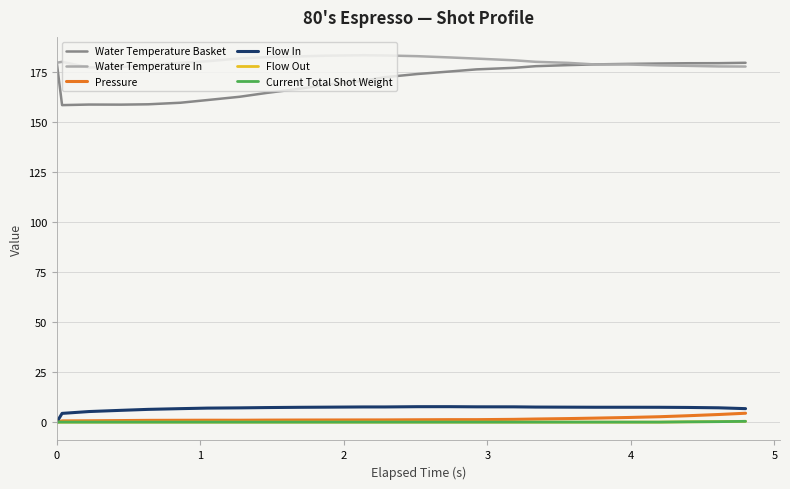

True or false: Water Temperature Basket and Pressure intersect in this chart.

False